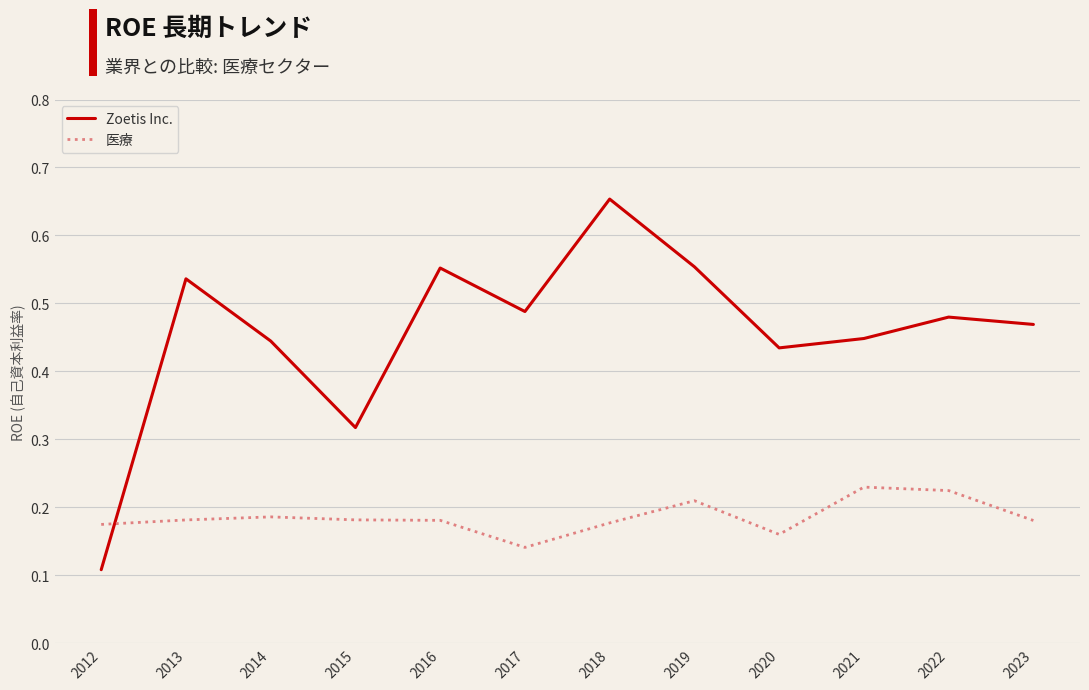

At which category does the chart reach its peak across all series?

2018